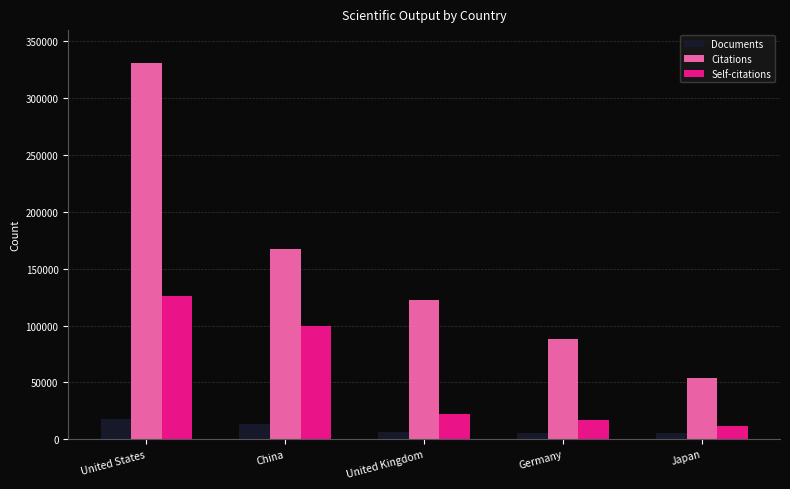

How many series are shown in this chart?

3